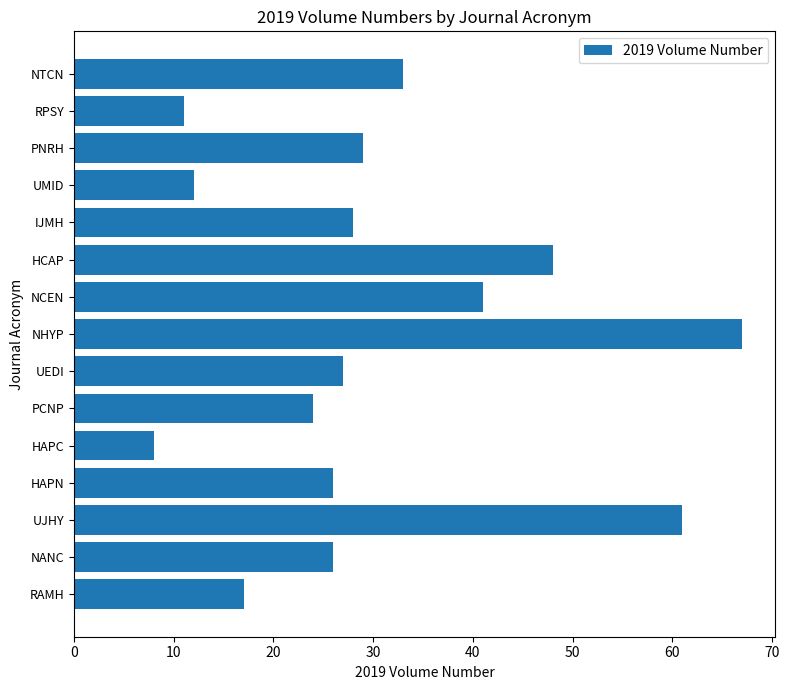

Read the value at NHYP, to the nearest 5.

65